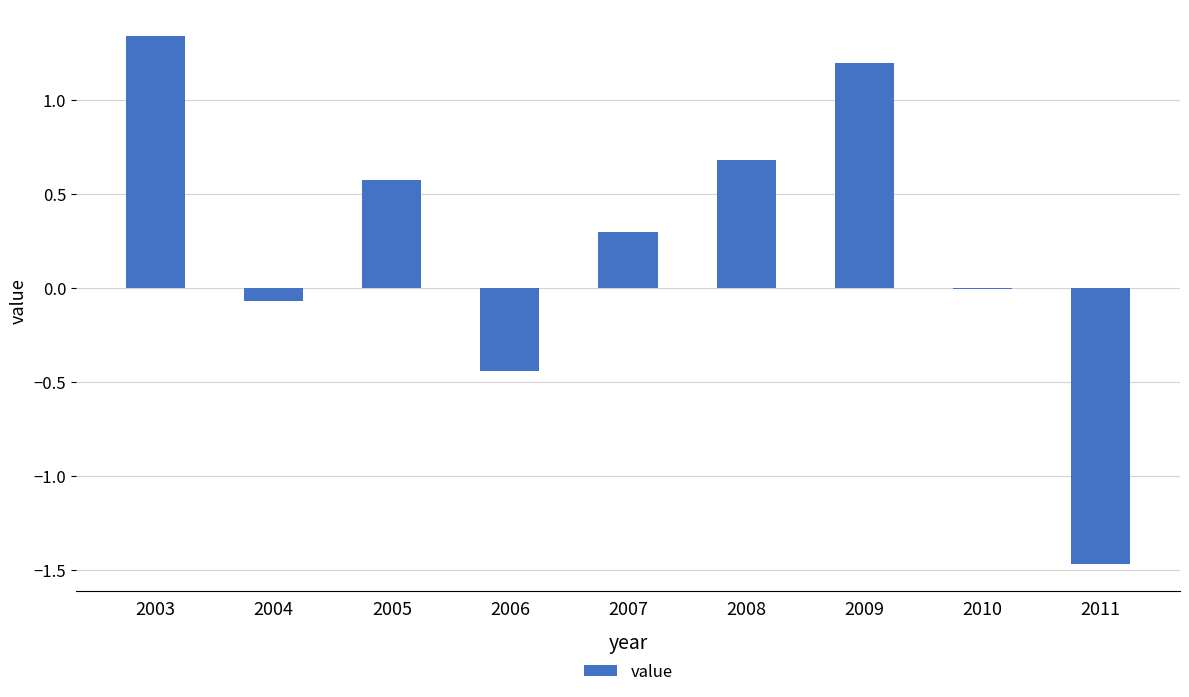

What is the approximate value at 2007?

0.3